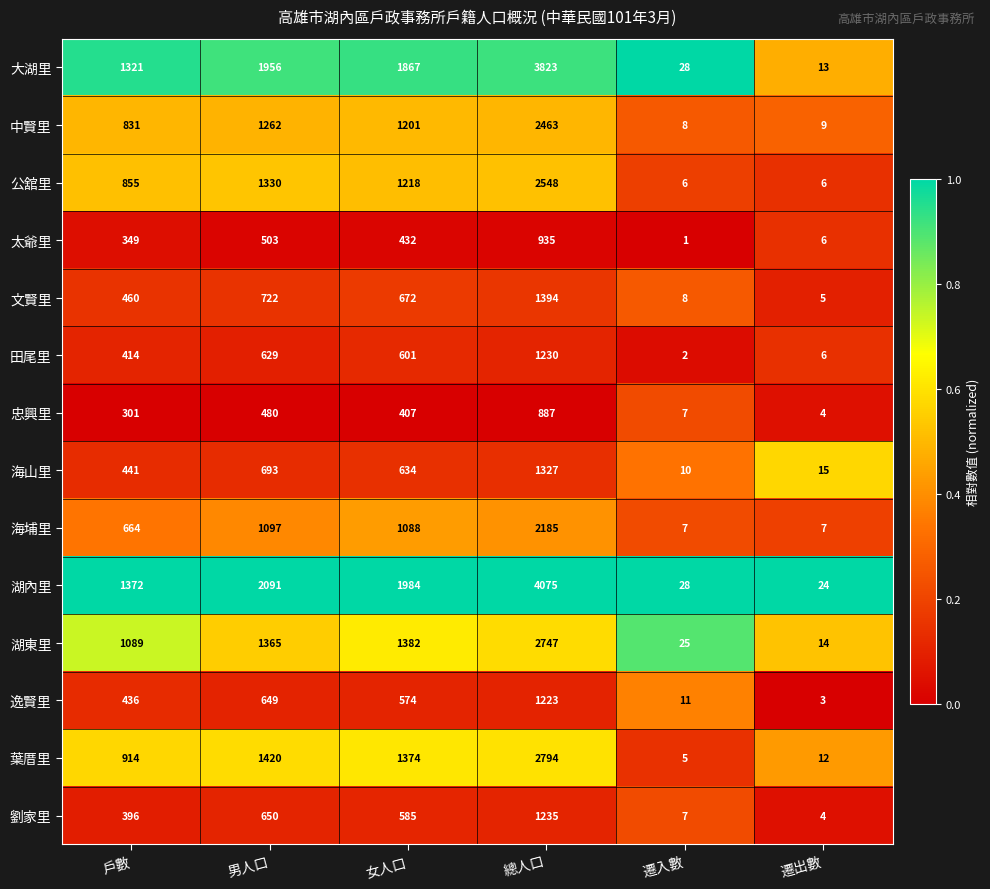

What is the difference between the maximum and minimum values in the 逸賢里 series?

1220